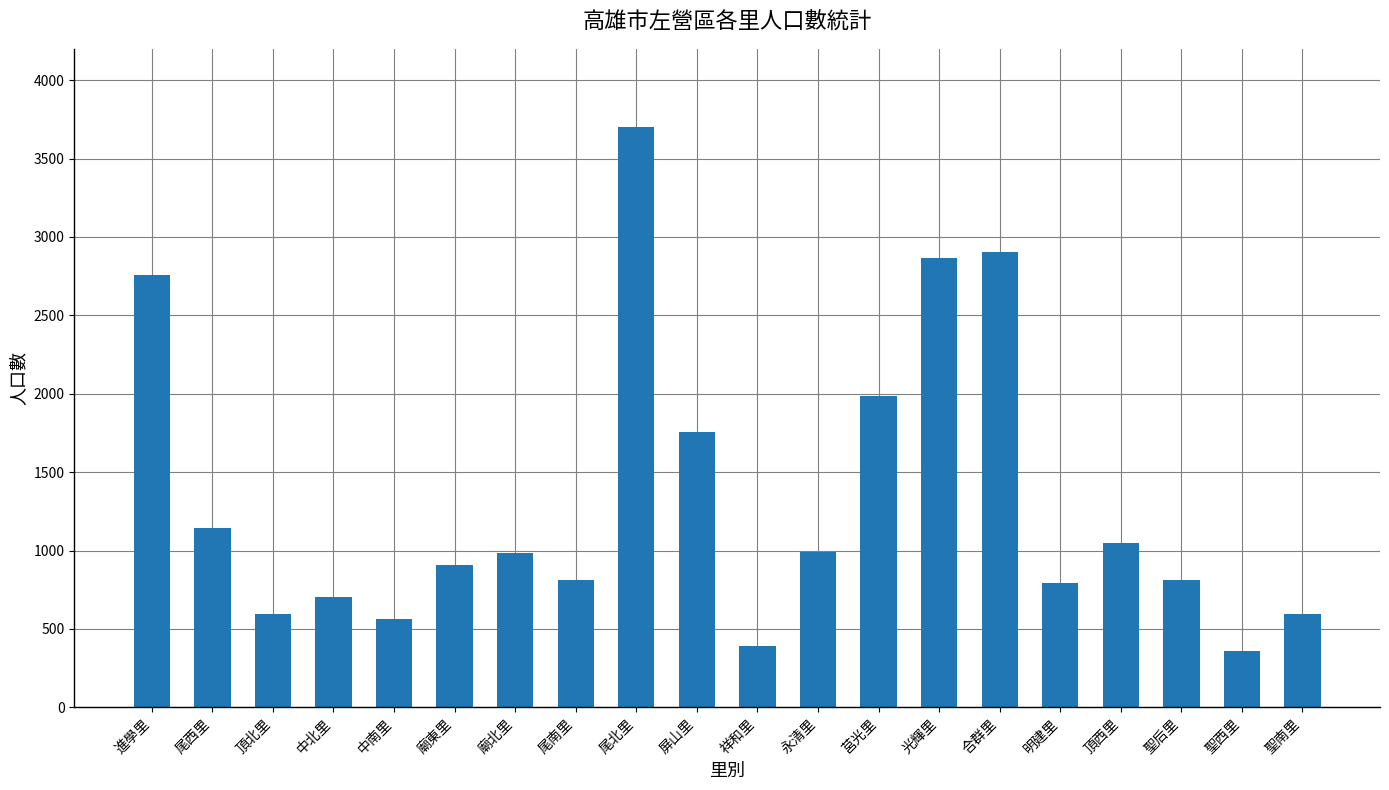

Approximately how many times larger is the value at 屏山里 compared to 廟北里?

1.8